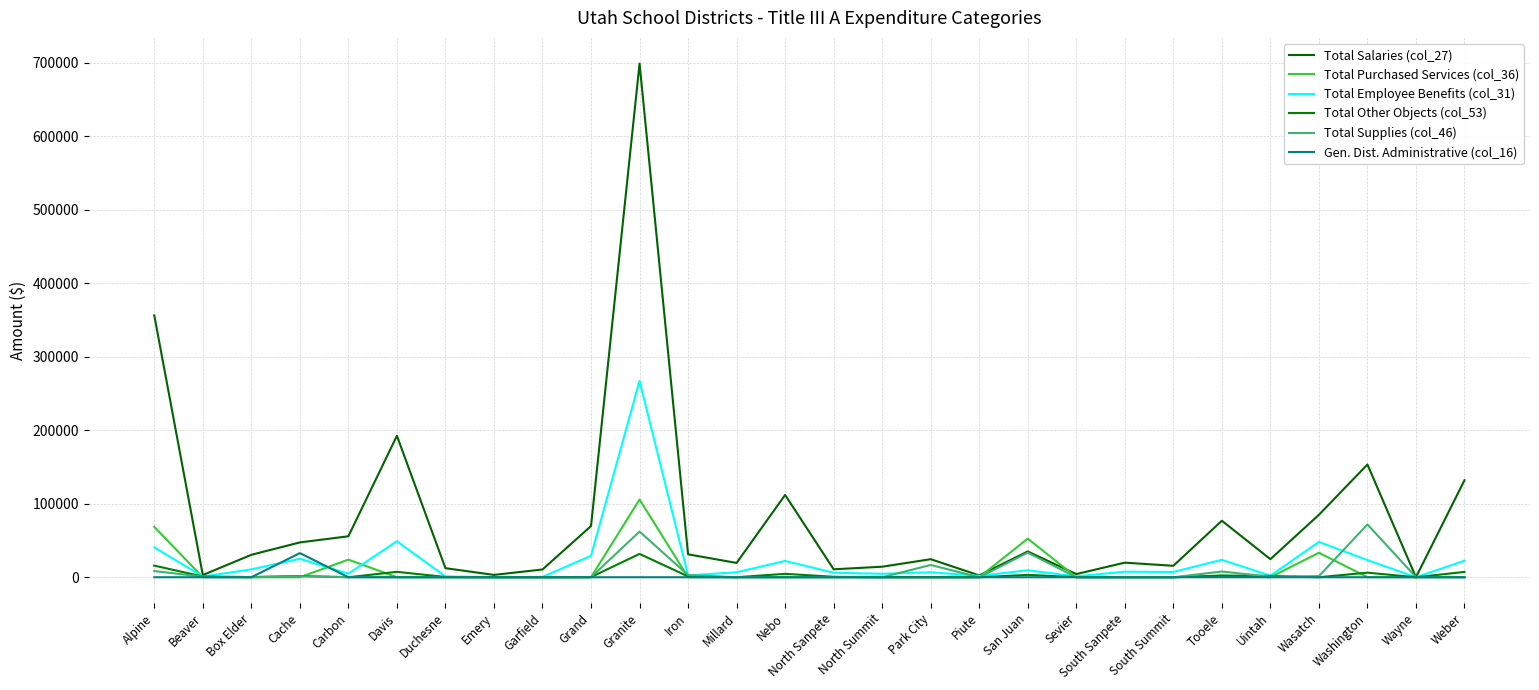

What is the value of the Total Employee Benefits (col_31) point at the 15th from the left?

6167.7